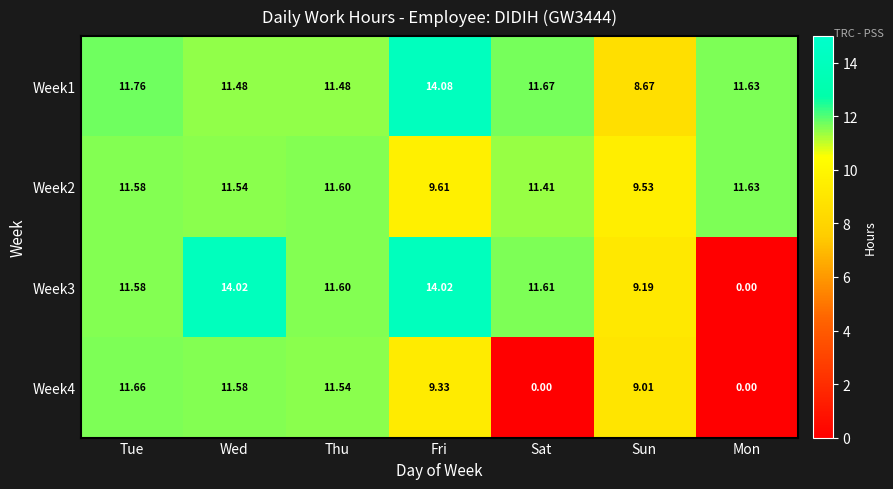

How many distinct data groups are displayed?

4